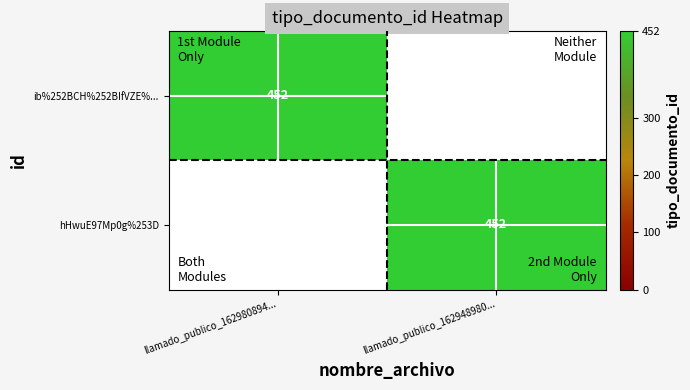

What is the spread (max minus min) of values at llamado_publico_162980894...?

452